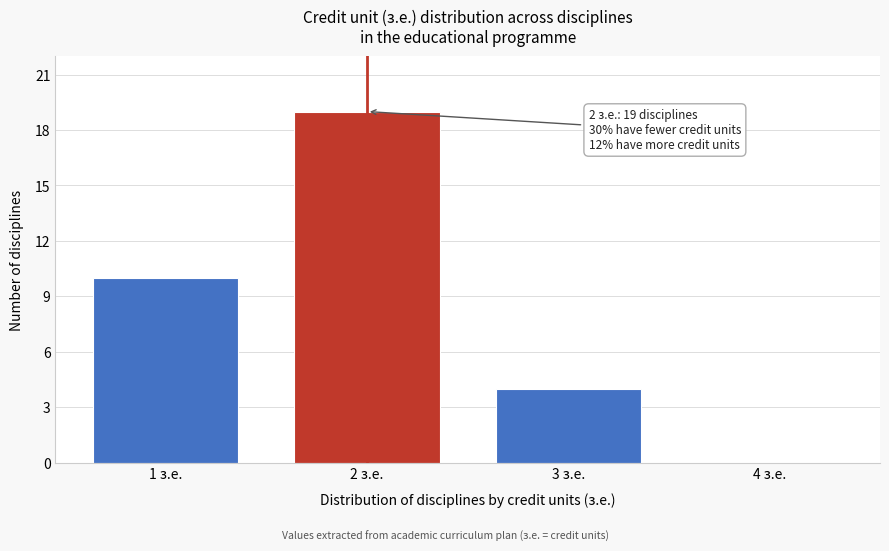

Reading left to right, transcribe all the data shown in this chart.

1 з.е.=10	2 з.е.=19	3 з.е.=4	4 з.е.=0